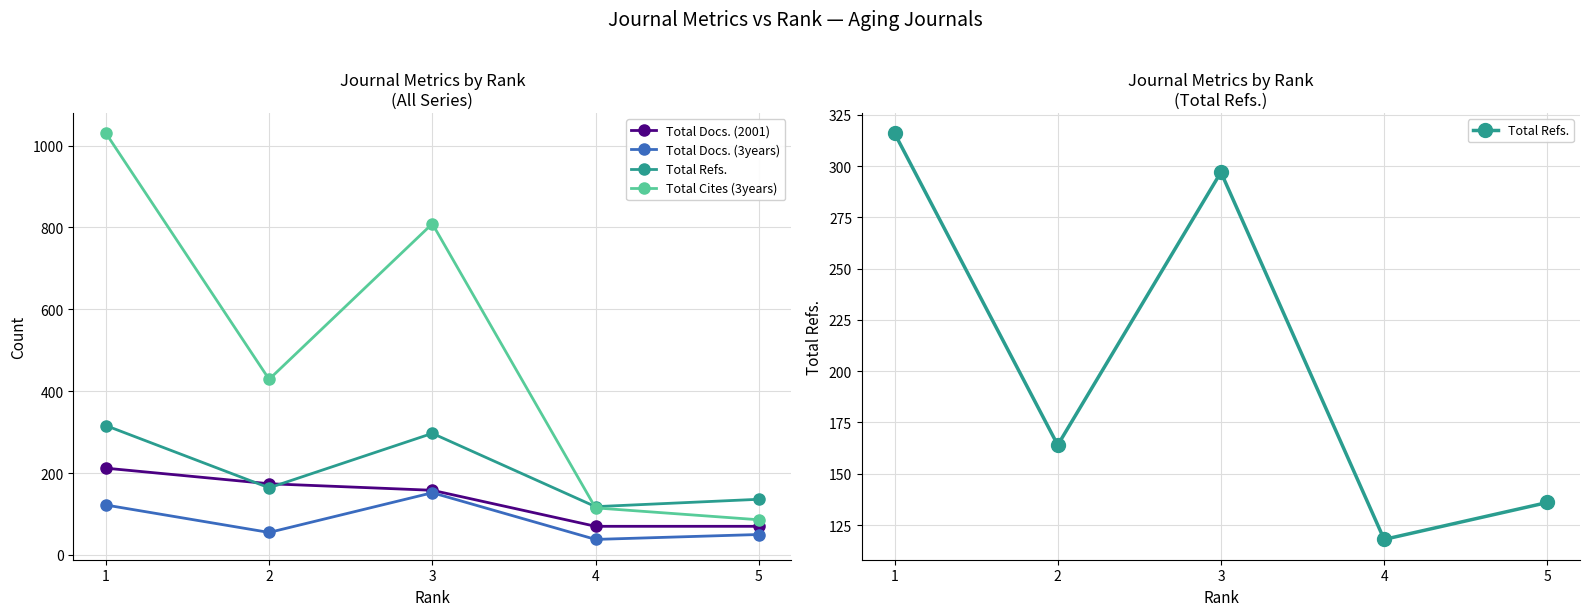

At which label is Total Refs. closest to 217?

2